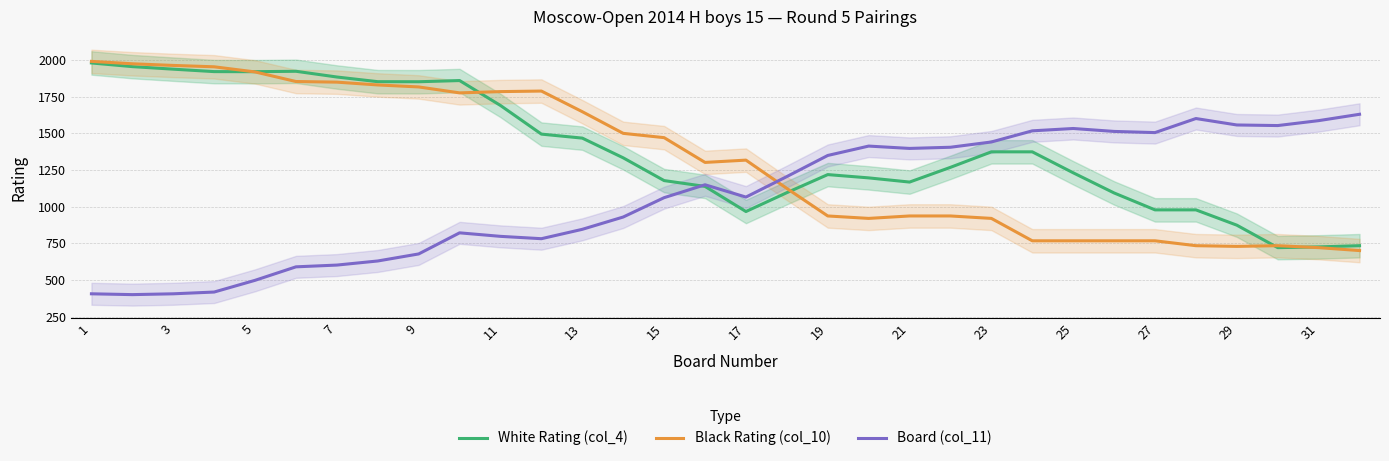

Does the chart display data point markers on the line(s)?

No